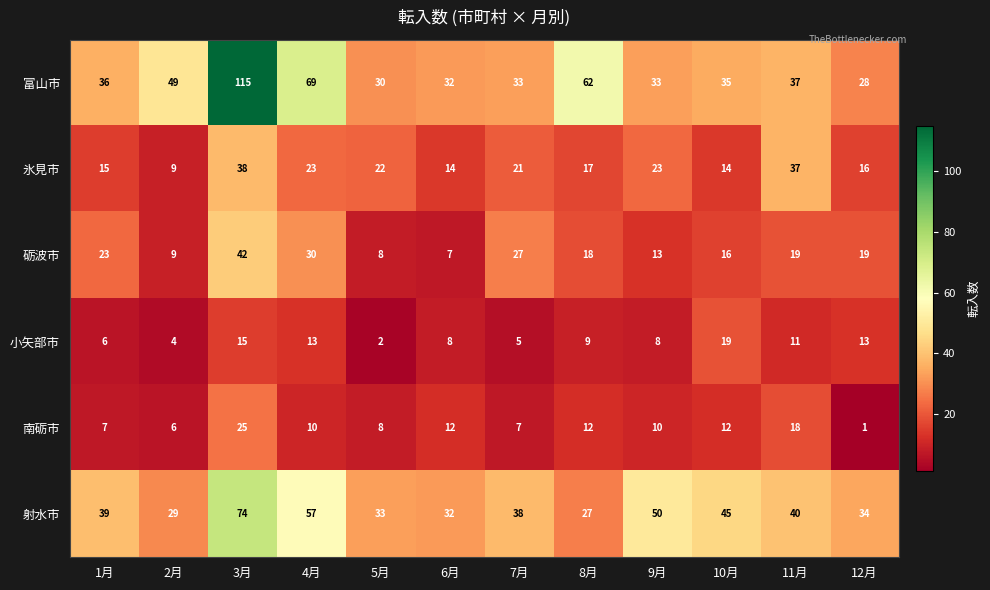

What is the difference between the second highest and minimum values in the 砺波市 series?

23